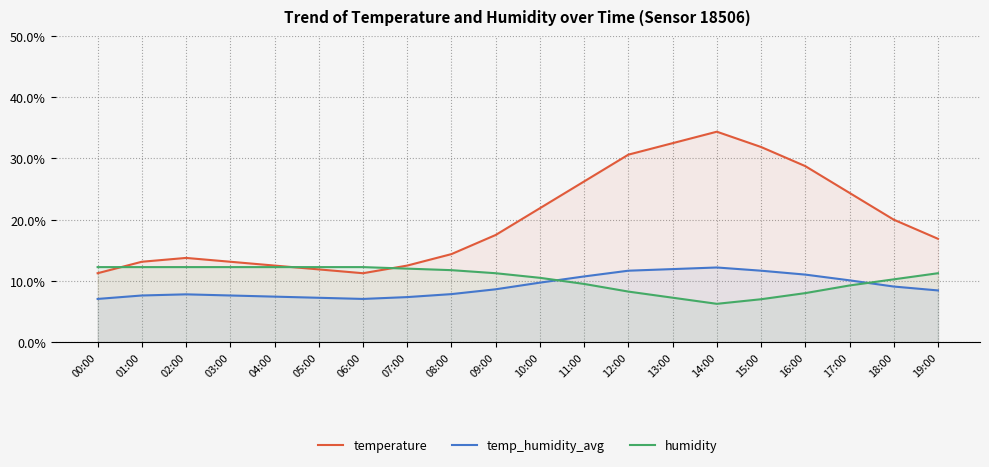

Rank the categories by temp_humidity_avg value from lowest to highest.

00:00, 06:00, 05:00, 07:00, 04:00, 01:00, 03:00, 02:00, 08:00, 19:00, 09:00, 18:00, 10:00, 17:00, 11:00, 16:00, 12:00, 15:00, 13:00, 14:00